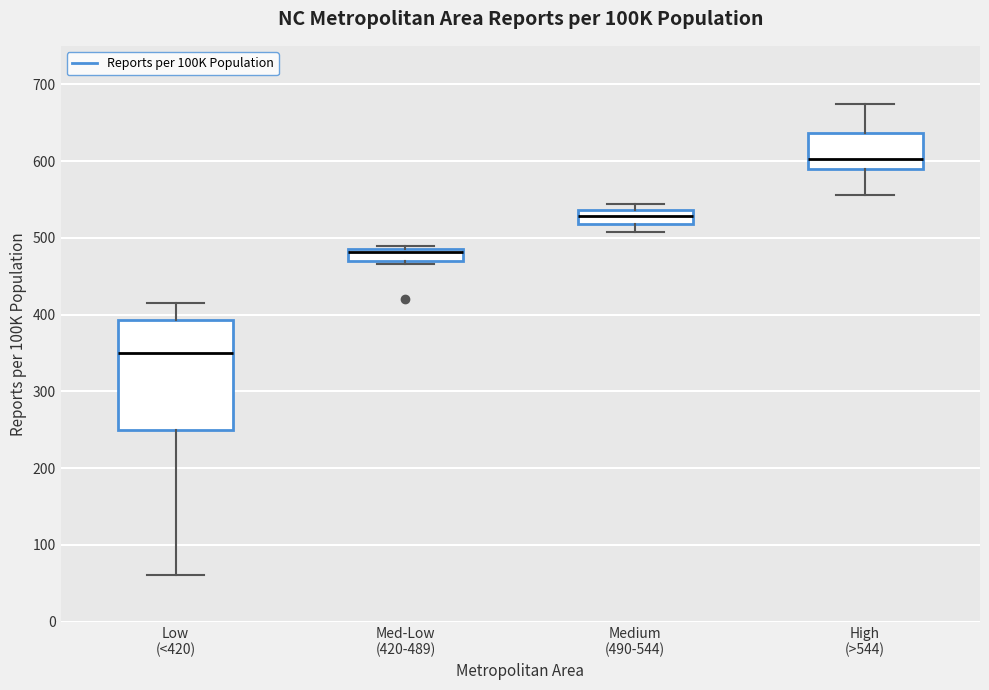

Reading left to right, transcribe this box plot: for each box, give where its median line is, the range the box spans, and where its two whiskers end, as read against the y-axis. The values are not printed on the chart, so give them approximately, as read against the axis.

Low (<420): median 350, box 250 to 390, whiskers 60 to 420
Med-Low (420-489): median 480, box 470 to 490, whiskers 470 (just below the box's lower edge) to 490 (just above the box's upper edge)
Medium (490-544): median 530, box 520 to 540, whiskers 510 to 540 (just above the box's upper edge)
High (>544): median 600, box 590 to 640, whiskers 560 to 670